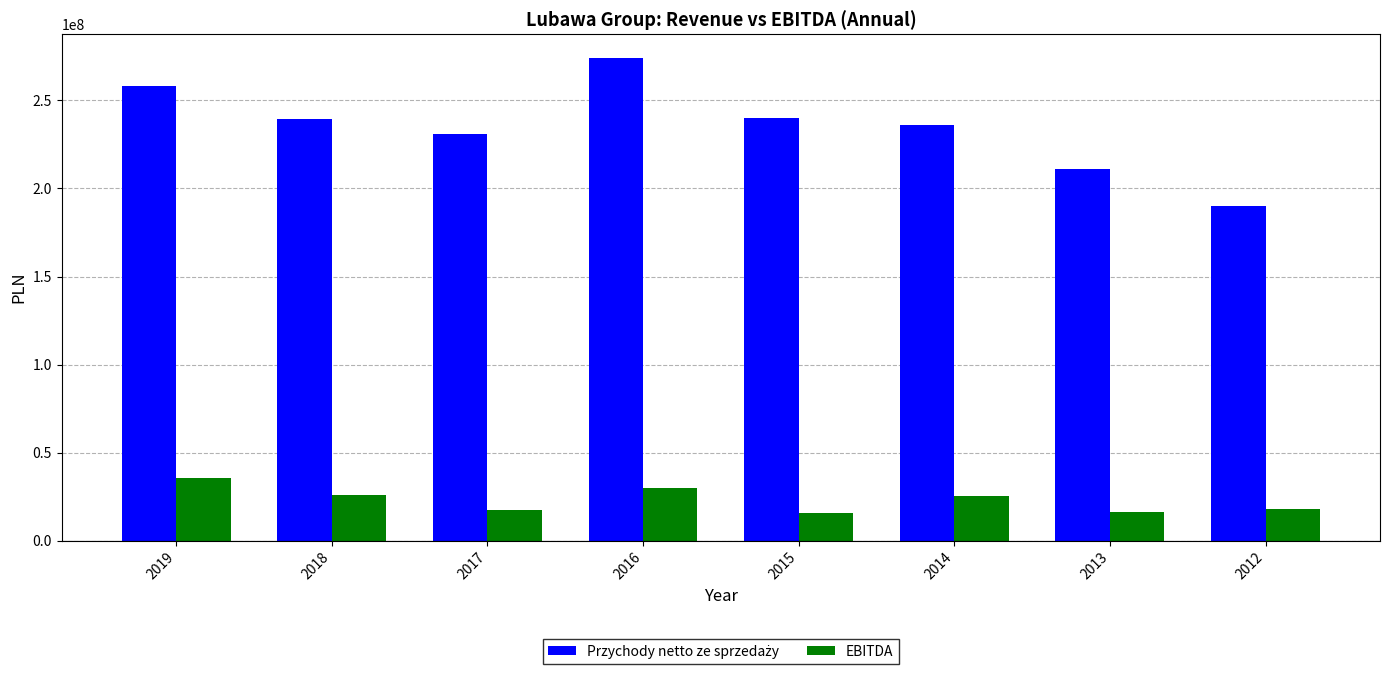

How many groups of bars are there?

8